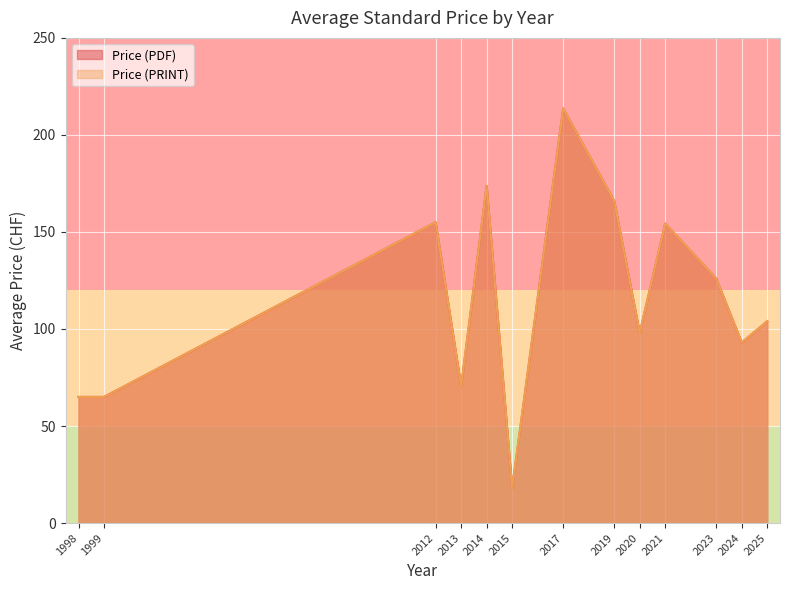

True or false: Price (PRINT) and Price (PDF) cross at least once.

False